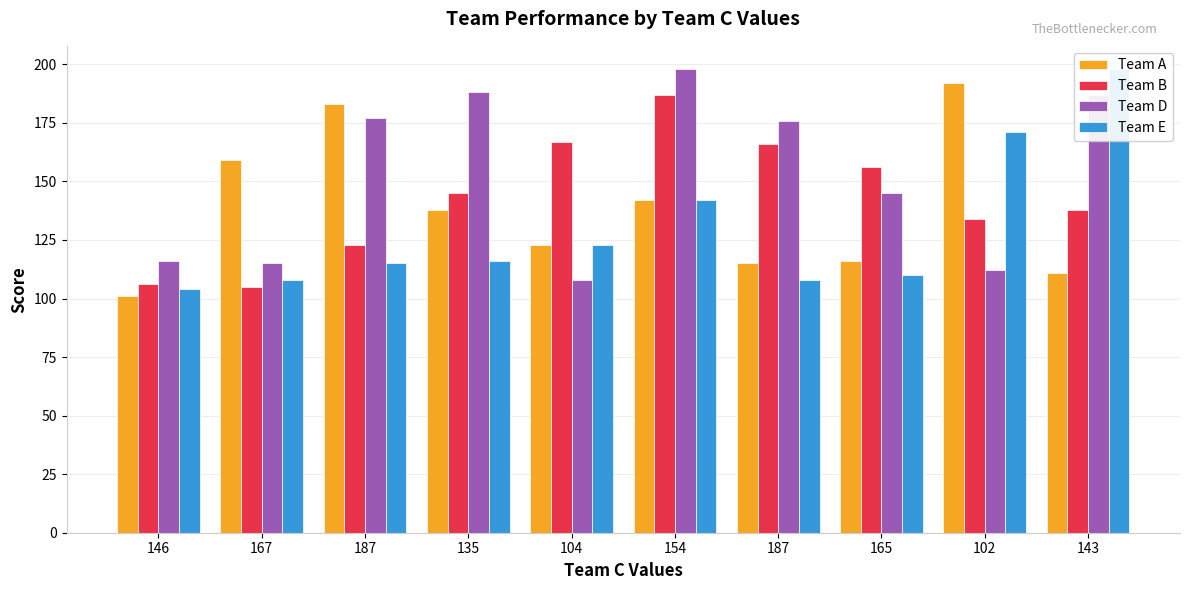

What is the total value across all series at 187?

598